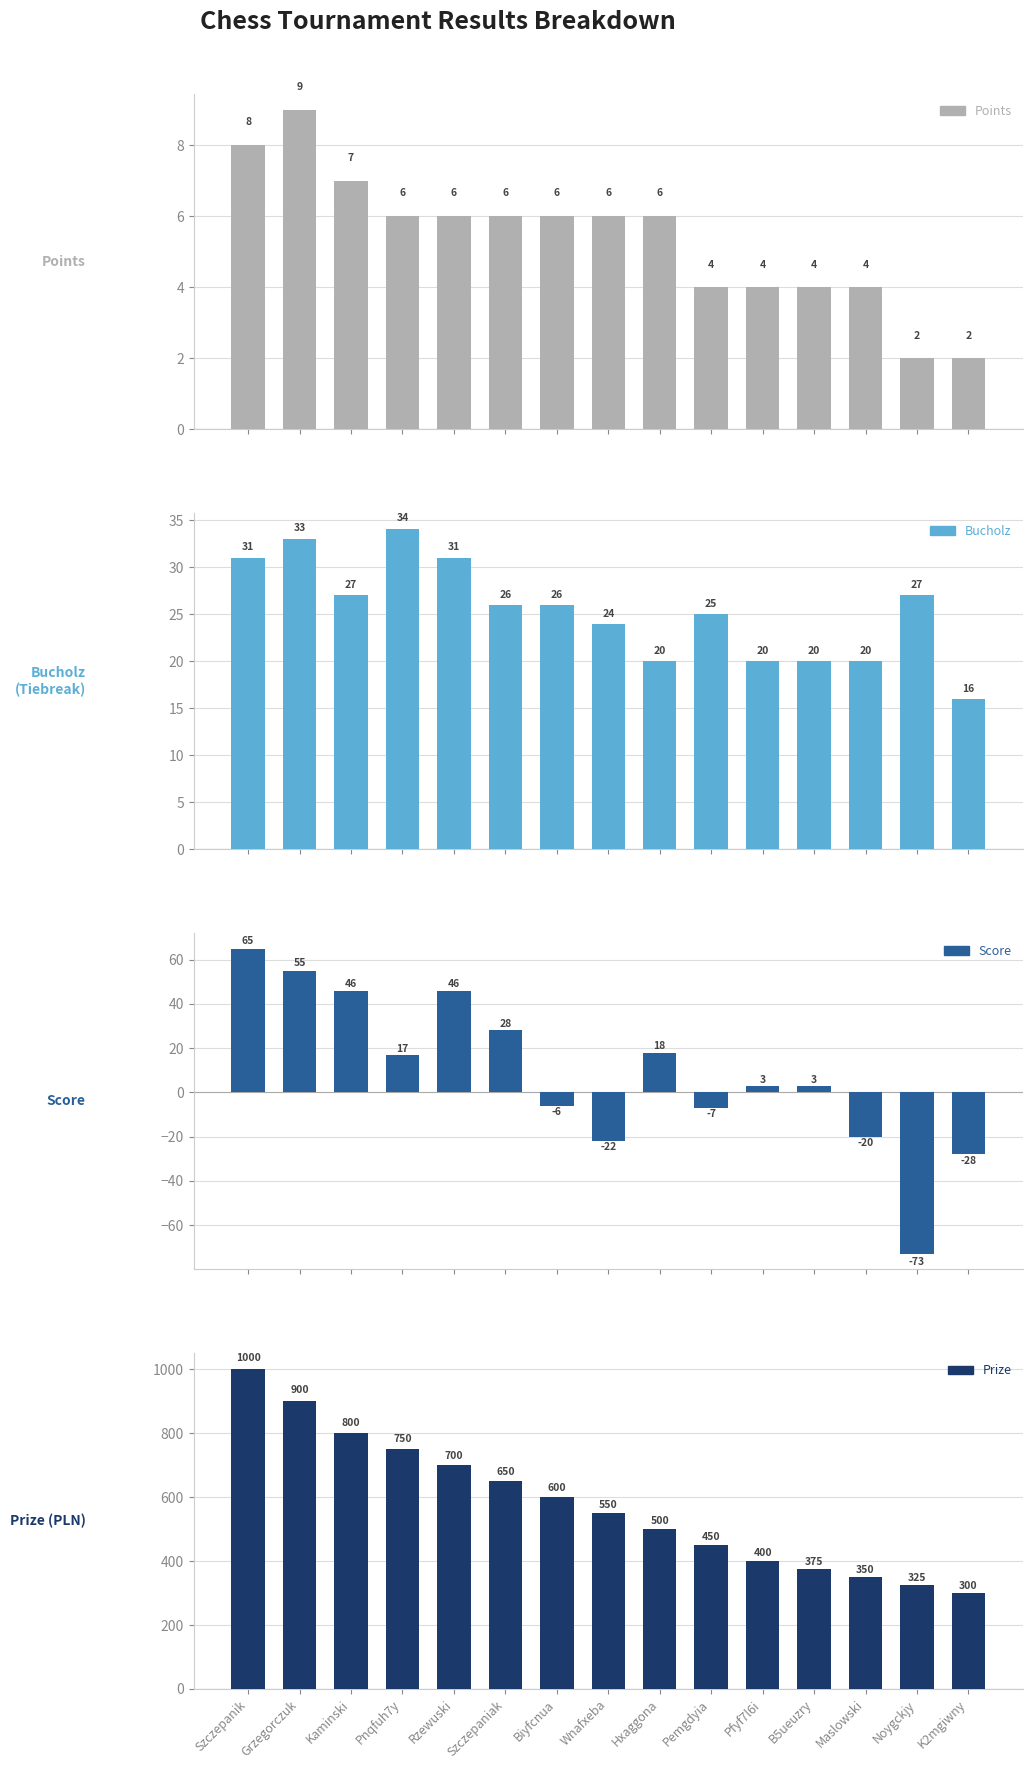

What is the average value of the Prize series?

577